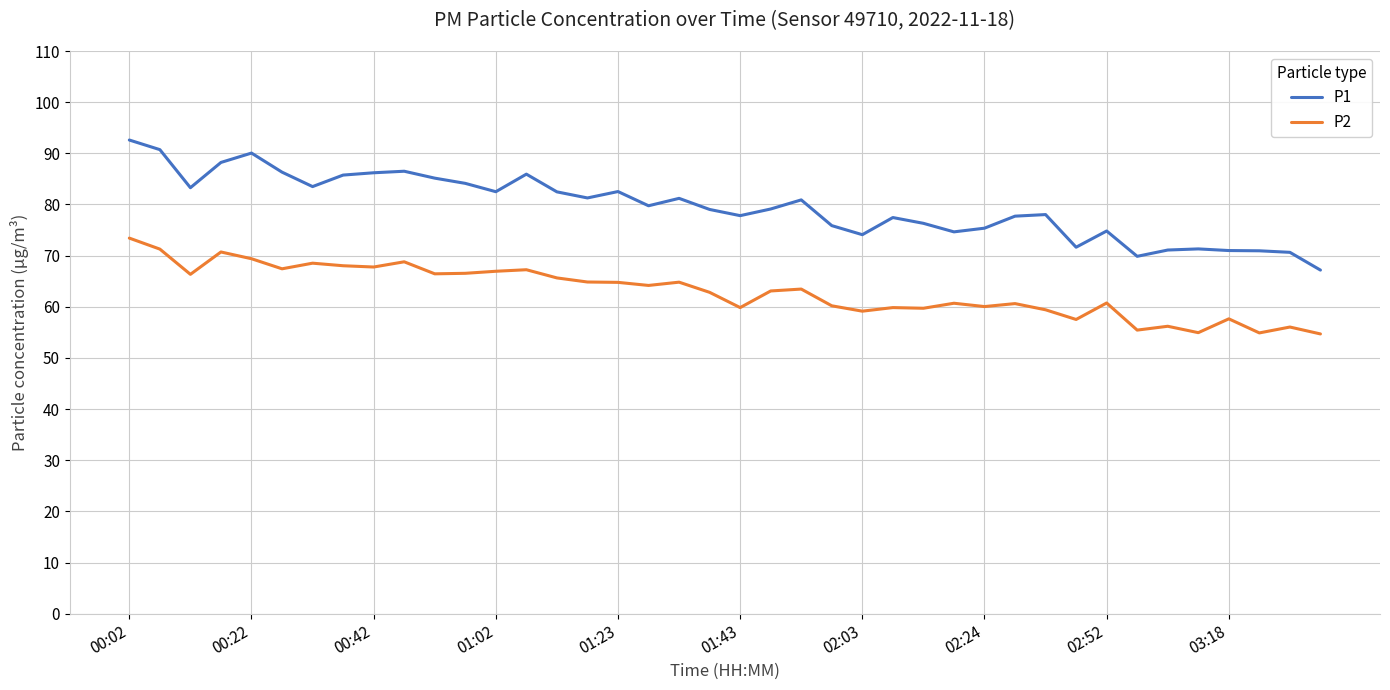

What is the difference between the maximum and minimum values in the P1 series?

25.4